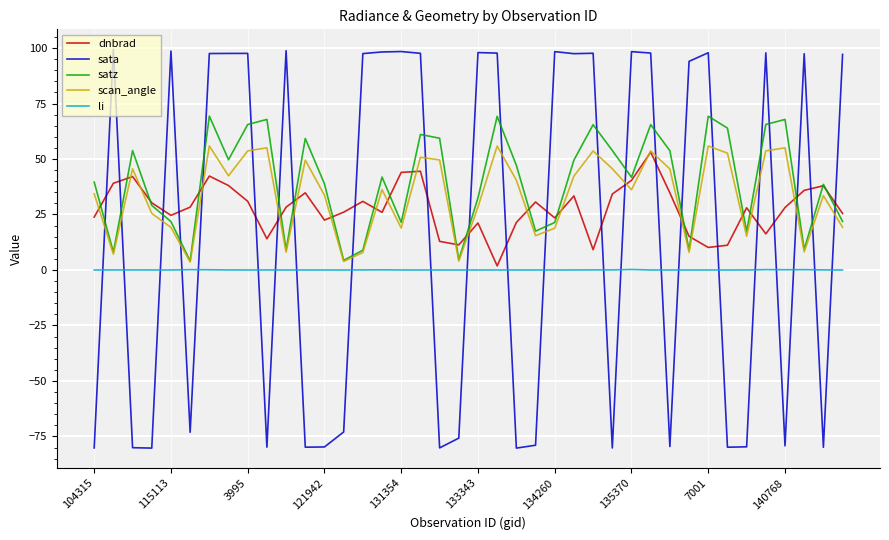

True or false: li and dnbrad intersect in this chart.

False